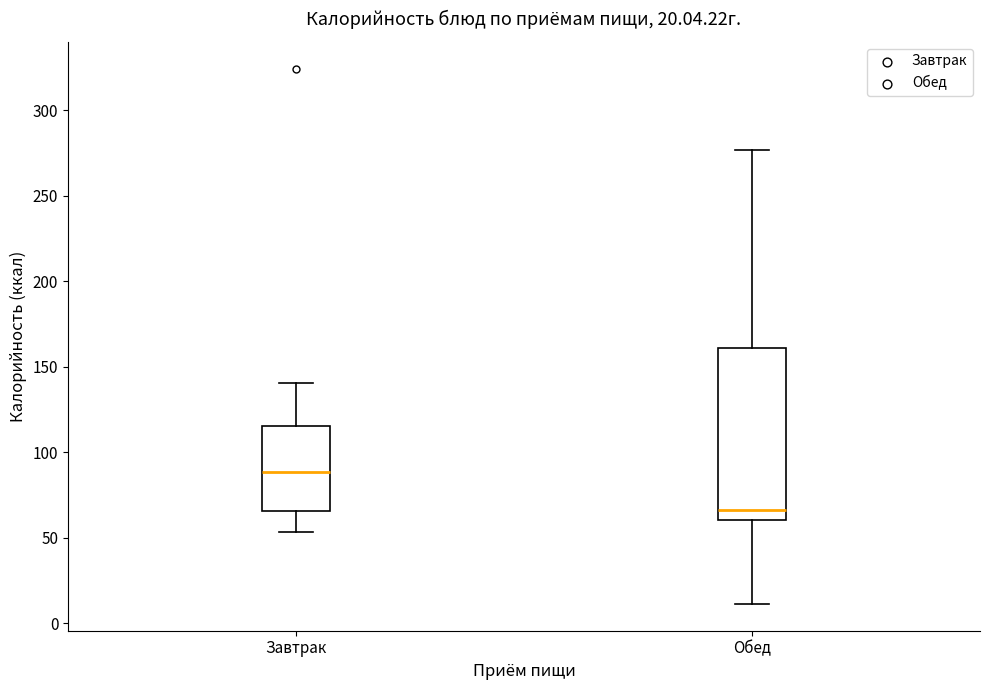

Comparing the boxes themselves (not the whiskers), which one is the tallest?

Обед